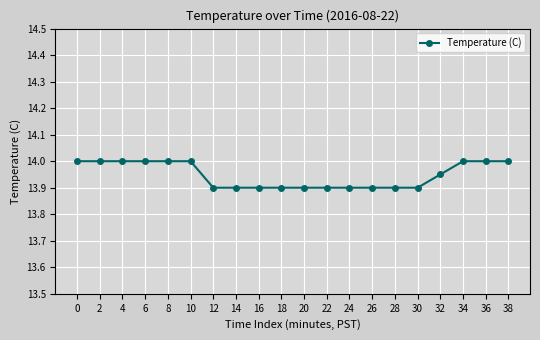

Count the values in the range 13 to 14.

20